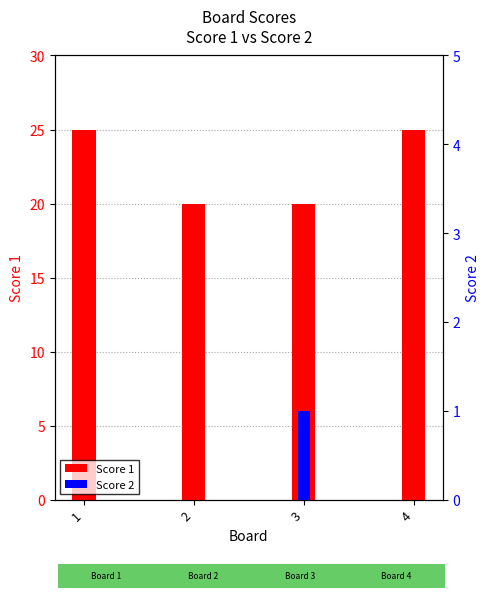

Is the value of Score 1 at 3 greater than the value of Score 2 at 2?

Yes